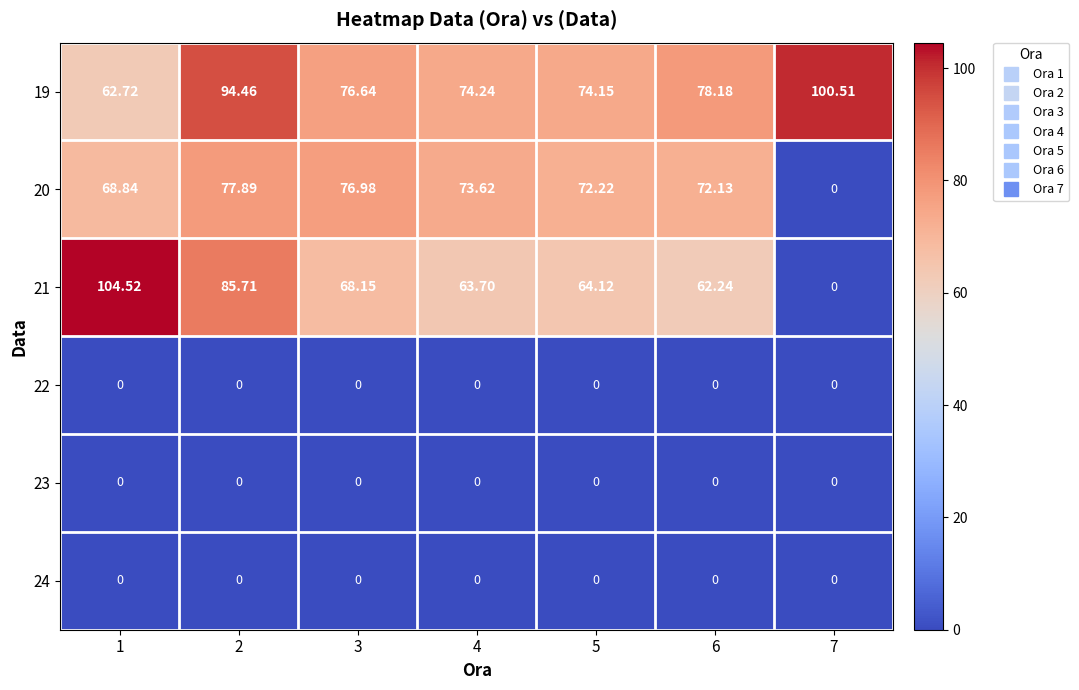

At which category is the sum across all series the highest?

2